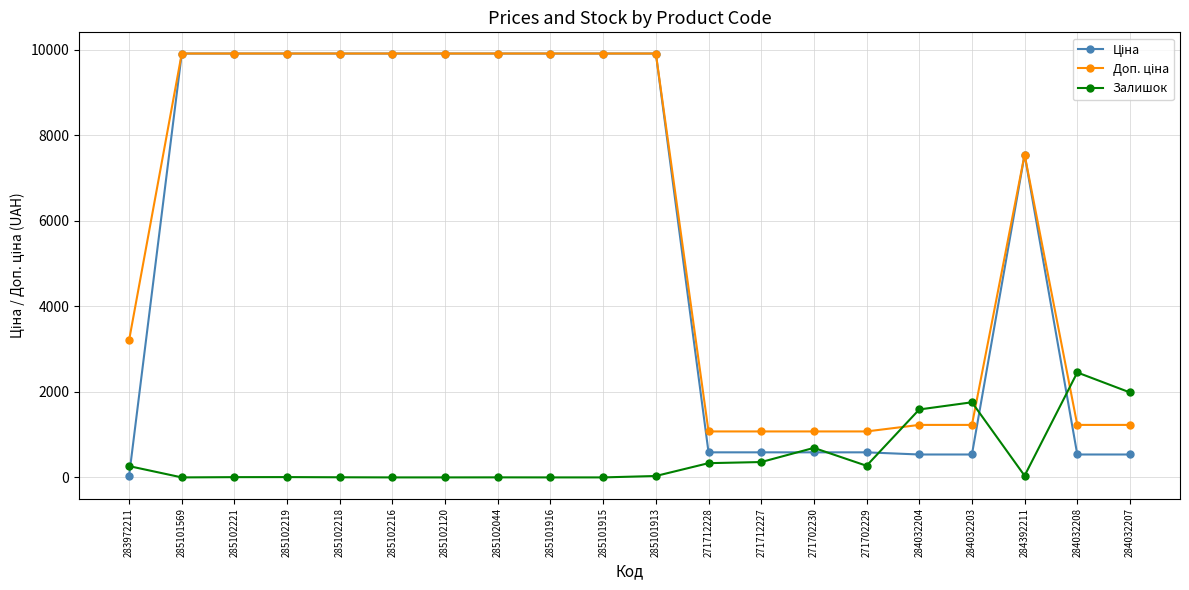

At how many categories does at least one series exceed 9389?

10